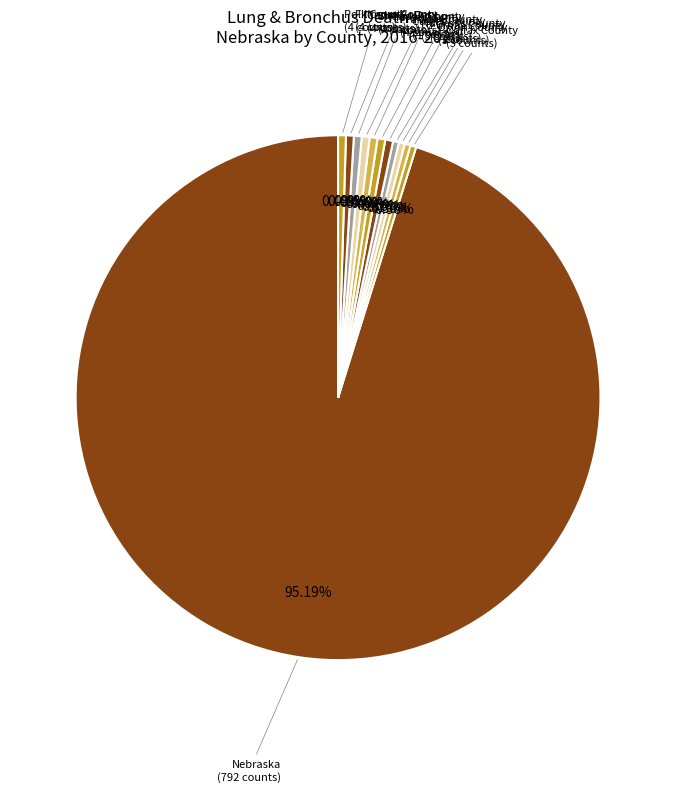

What is the smallest slice in the pie chart?

Colfax County